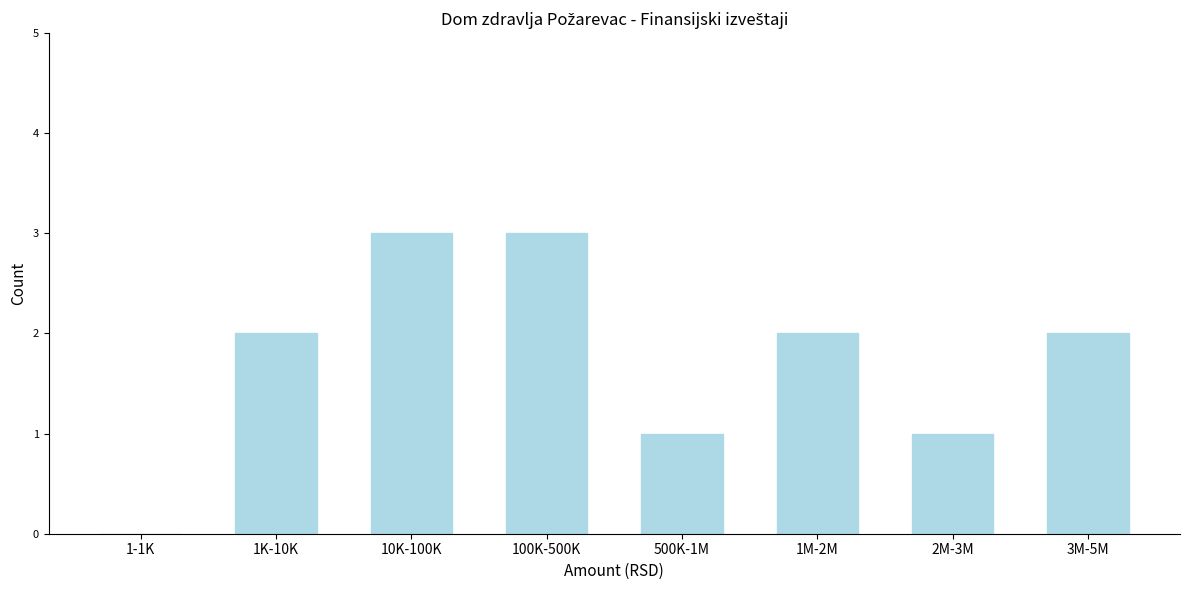

Reading left to right, what are all the values shown in this chart?

1-1K=0	1K-10K=2	10K-100K=3	100K-500K=3	500K-1M=1	1M-2M=2	2M-3M=1	3M-5M=2